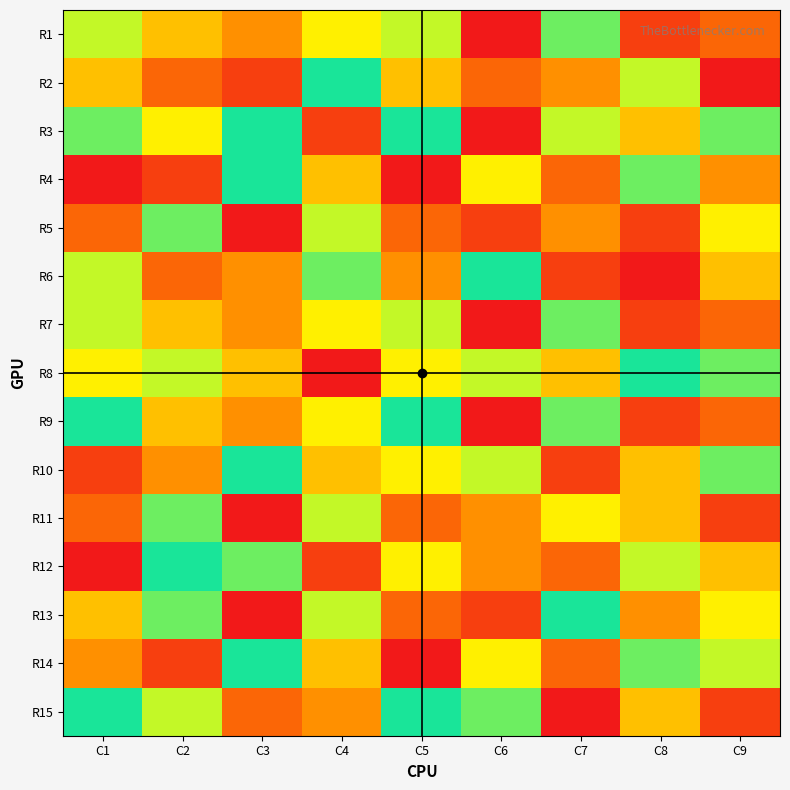

Reading right to left, what are all the values shown in this chart?

R1: C9=3	C8=2	C7=8	C6=1	C5=7	C4=6	C3=4	C2=5	C1=7
R2: C9=1	C8=7	C7=4	C6=3	C5=5	C4=9	C3=2	C2=3	C1=5
R3: C9=8	C8=5	C7=7	C6=1	C5=9	C4=2	C3=9	C2=6	C1=8
R4: C9=4	C8=8	C7=3	C6=6	C5=1	C4=5	C3=9	C2=2	C1=1
R5: C9=6	C8=2	C7=4	C6=2	C5=3	C4=7	C3=1	C2=8	C1=3
R6: C9=5	C8=1	C7=2	C6=9	C5=4	C4=8	C3=4	C2=3	C1=7
R7: C9=3	C8=2	C7=8	C6=1	C5=7	C4=6	C3=4	C2=5	C1=7
R8: C9=8	C8=9	C7=5	C6=7	C5=6	C4=1	C3=5	C2=7	C1=6
R9: C9=3	C8=2	C7=8	C6=1	C5=9	C4=6	C3=4	C2=5	C1=9
R10: C9=8	C8=5	C7=2	C6=7	C5=6	C4=5	C3=9	C2=4	C1=2
R11: C9=2	C8=5	C7=6	C6=4	C5=3	C4=7	C3=1	C2=8	C1=3
R12: C9=5	C8=7	C7=3	C6=4	C5=6	C4=2	C3=8	C2=9	C1=1
R13: C9=6	C8=4	C7=9	C6=2	C5=3	C4=7	C3=1	C2=8	C1=5
R14: C9=7	C8=8	C7=3	C6=6	C5=1	C4=5	C3=9	C2=2	C1=4
R15: C9=2	C8=5	C7=1	C6=8	C5=9	C4=4	C3=3	C2=7	C1=9